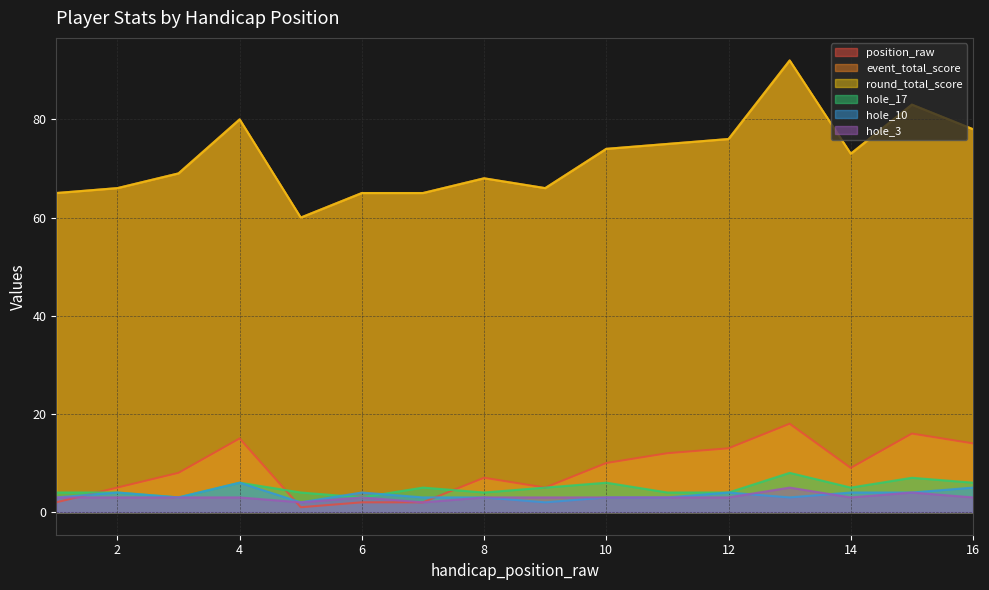

Which series has the largest range (max minus min)?

event_total_score